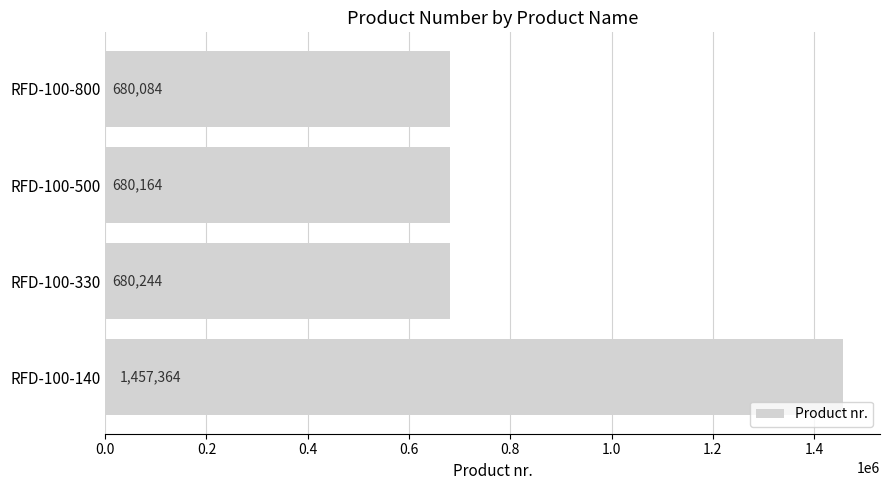

The chart shows a value of 680164 at RFD-100-500. True or false?

True